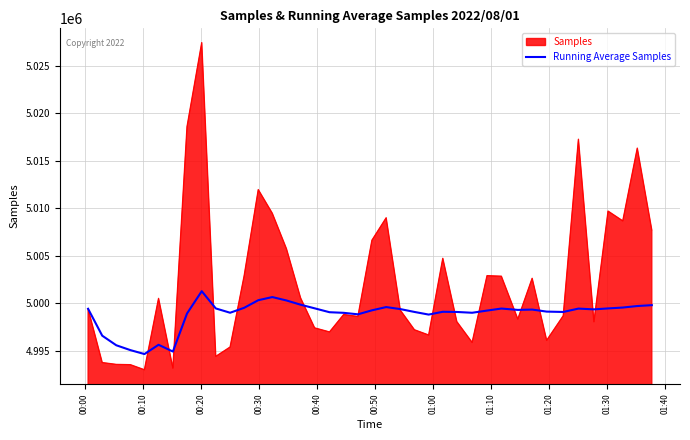

Rank the series by their average value, from lowest to highest.

Running Average Samples, Samples